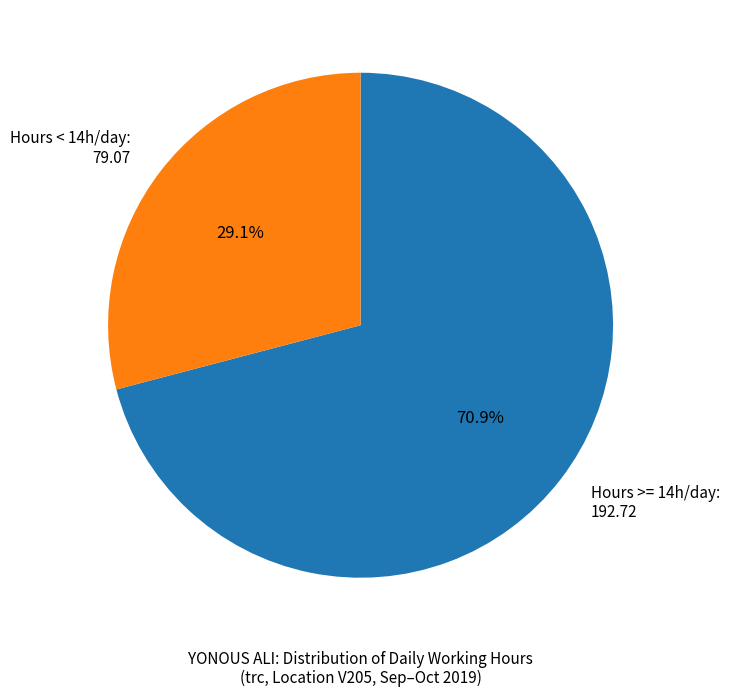

What is the total percentage of Hours >= 14h/day: 192.72 and Hours < 14h/day: 79.07?

100.0%